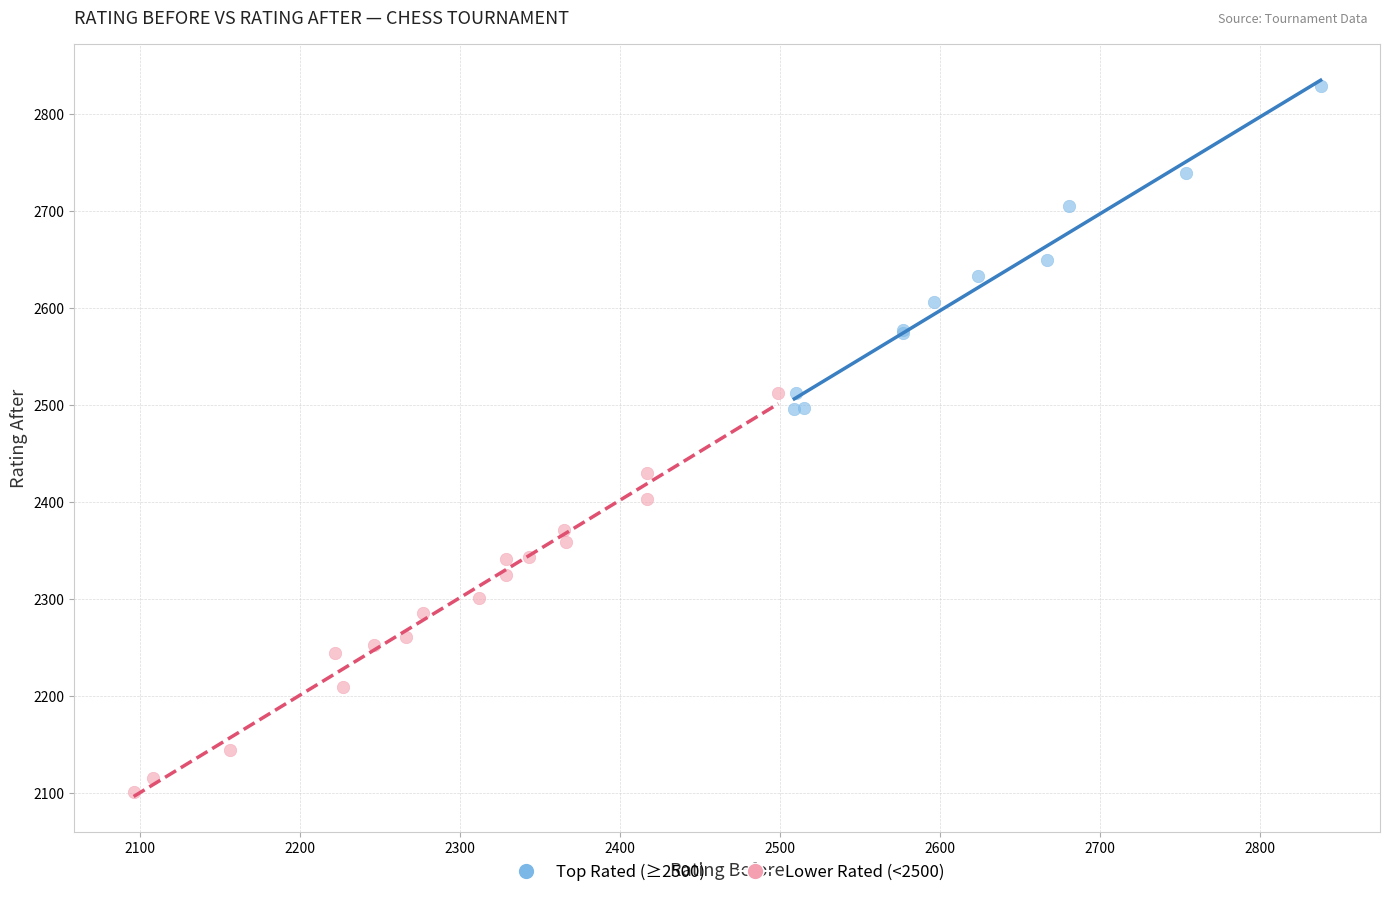

Which series has the largest Y range (max minus min)?

Lower Rated (<2500)